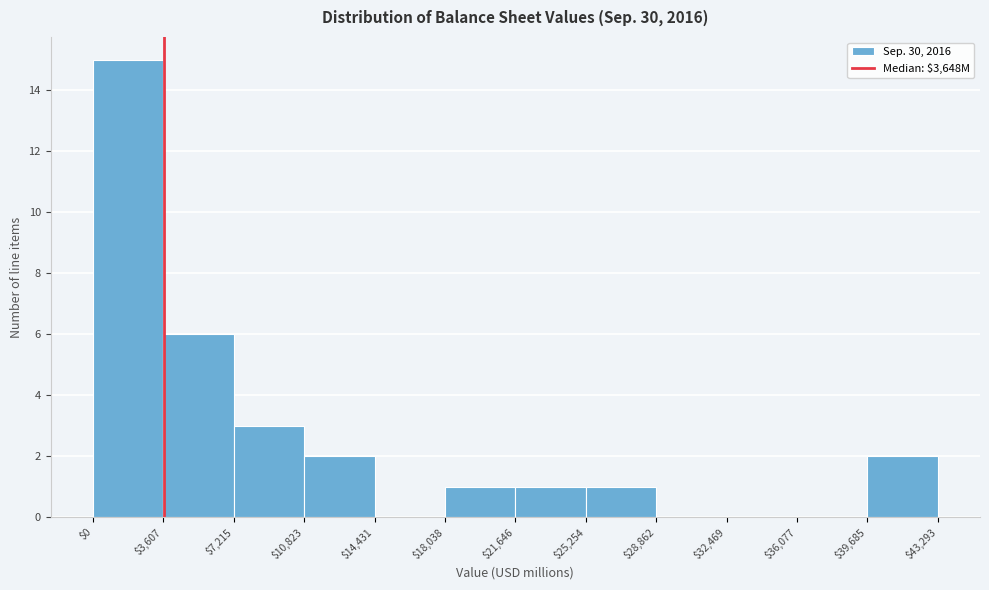

Which range on the x-axis has the tallest bar?

$0 to $3,607